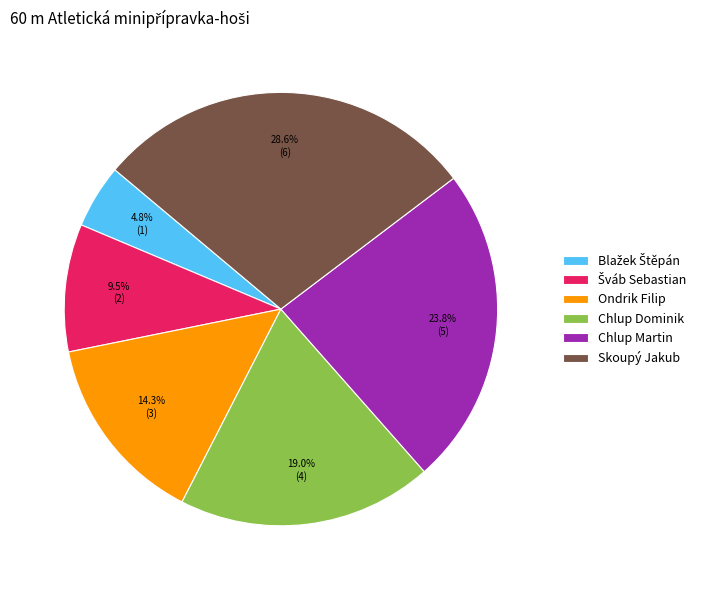

What is the ratio of the value at Ondrik Filip to the value at Chlup Martin?

0.6